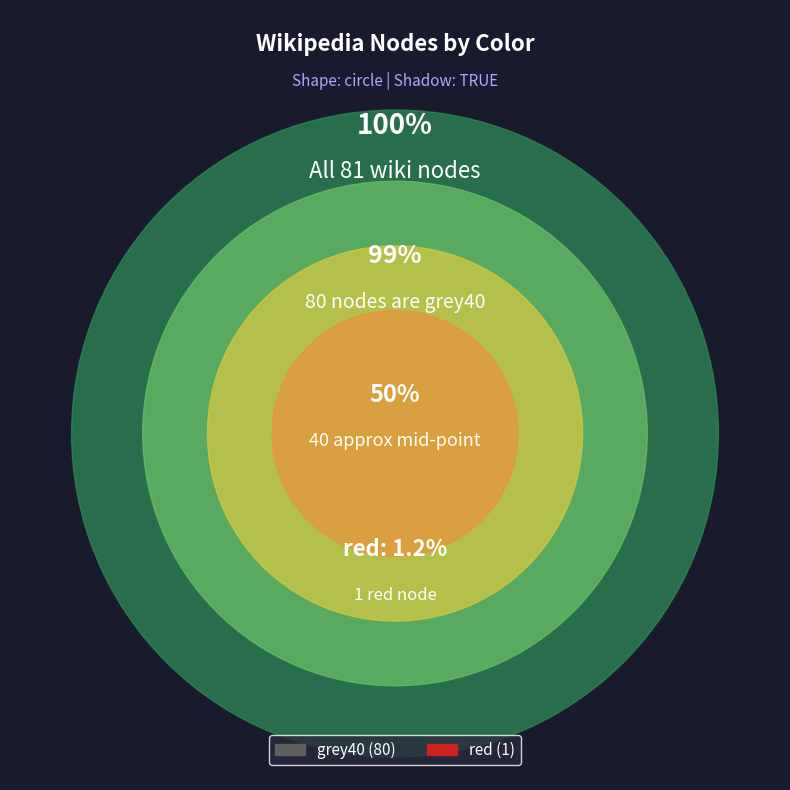

True or false: red accounts for 11% of the total.

False